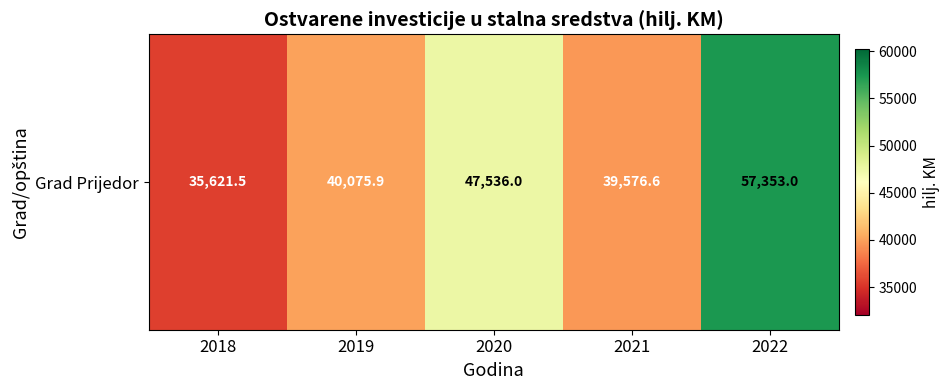

What is the average value?

44032.6